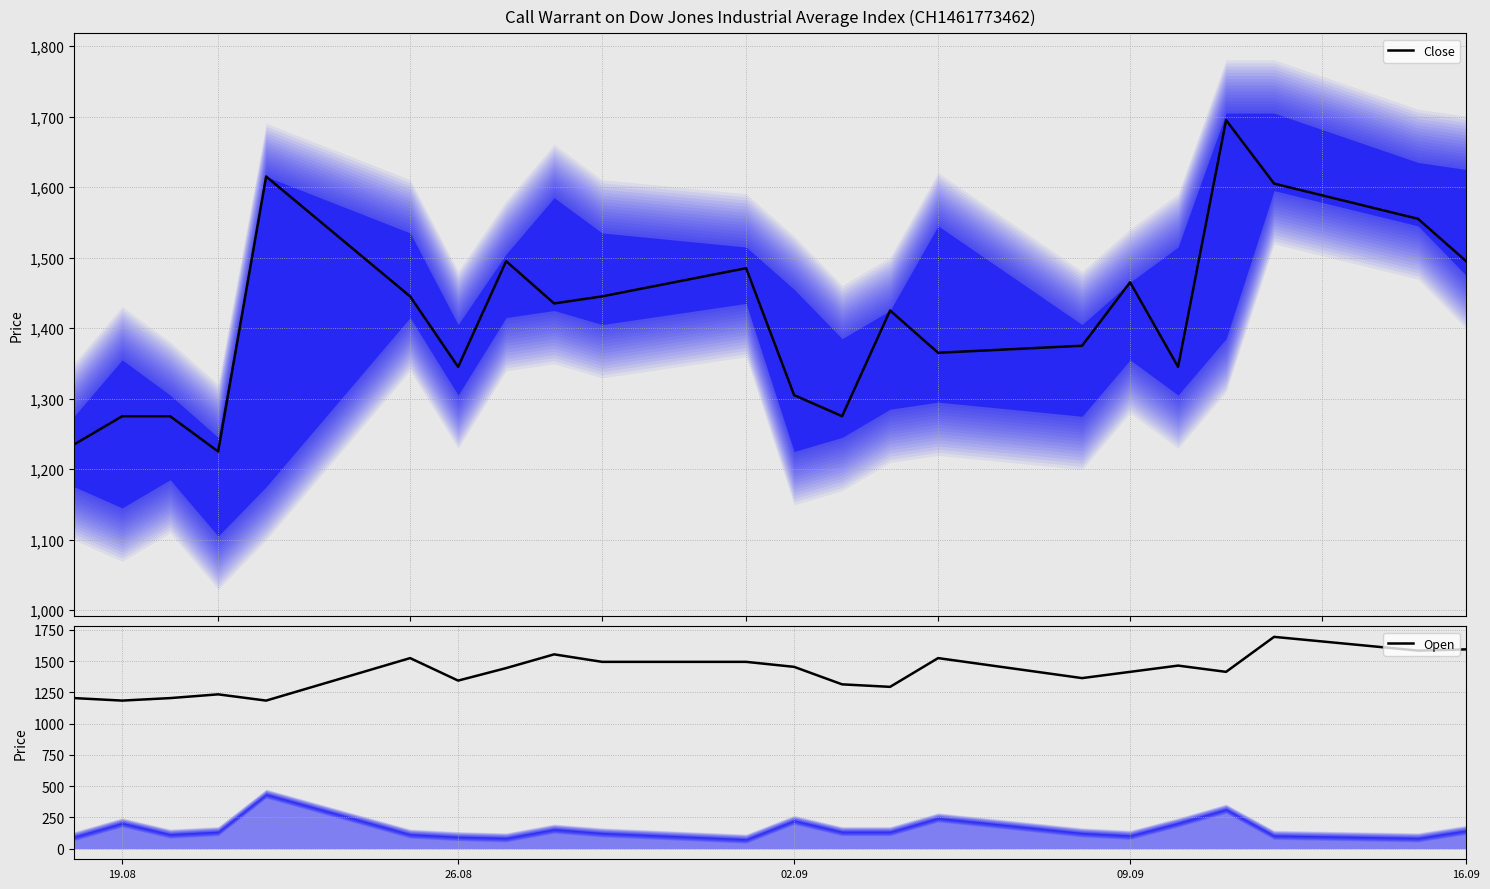

How many lines are shown in the chart?

2